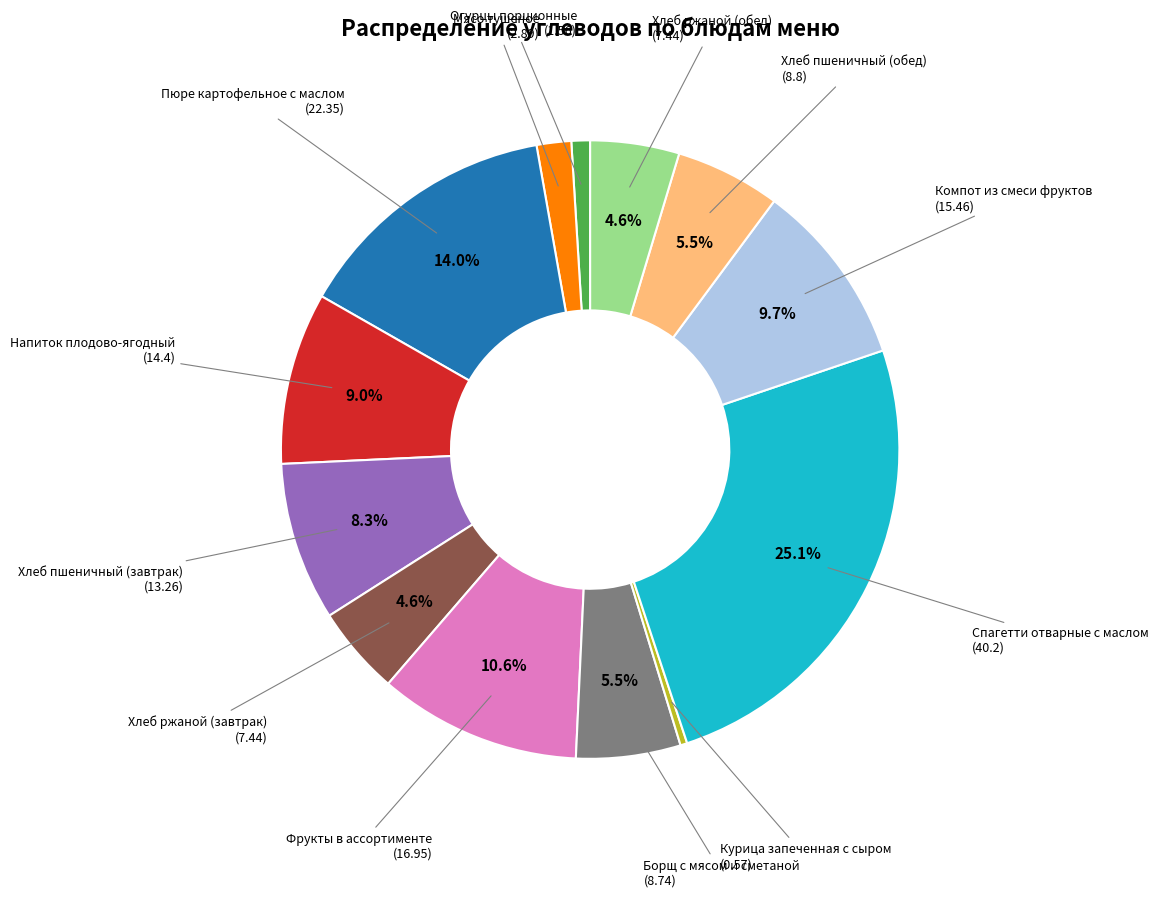

Is there a majority slice in this chart?

No